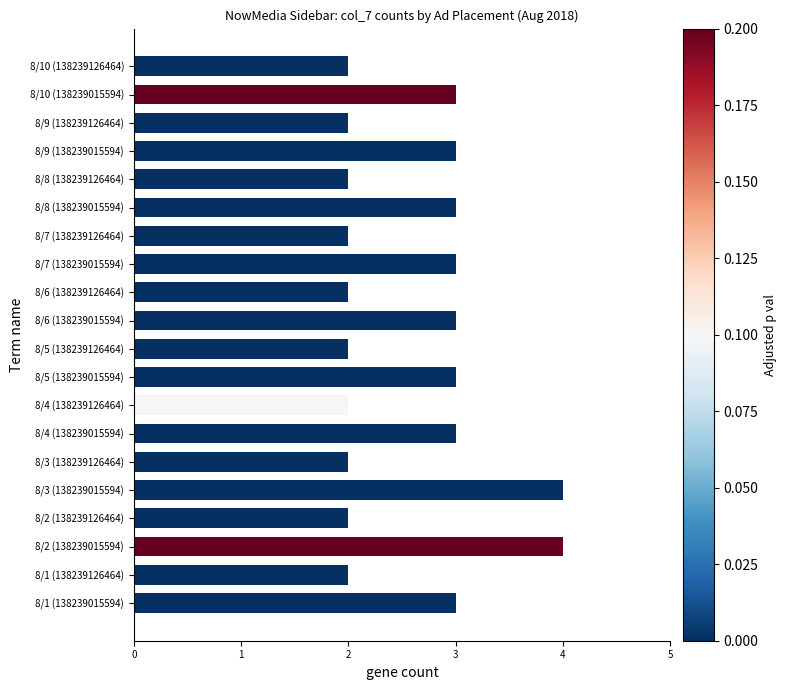

Is it true that the value at 8/7 (138239126464) is 2?

True